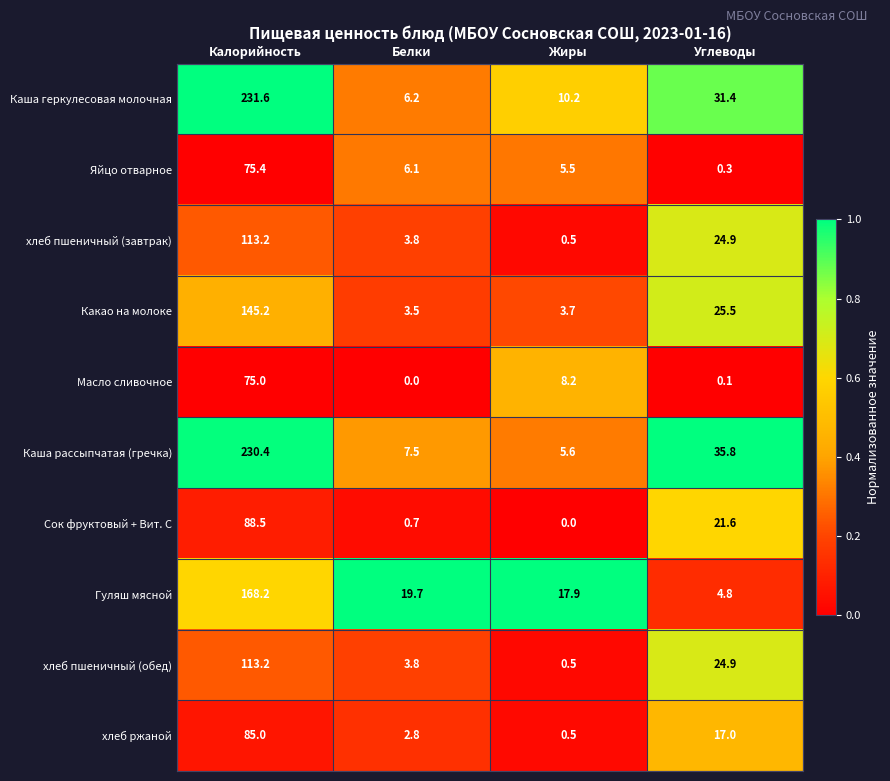

List the labels in order of Сок фруктовый + Вит. С value, largest first.

Калорийность, Углеводы, Белки, Жиры